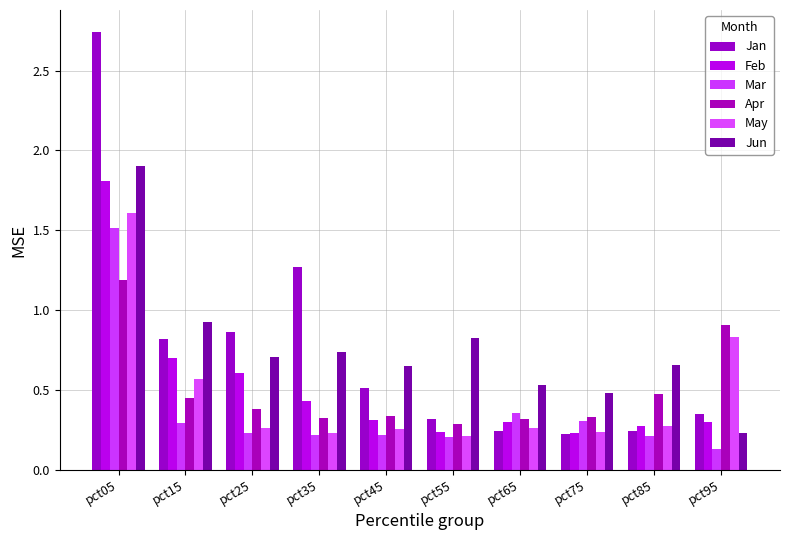

Which series has the largest total across all categories?

Jun